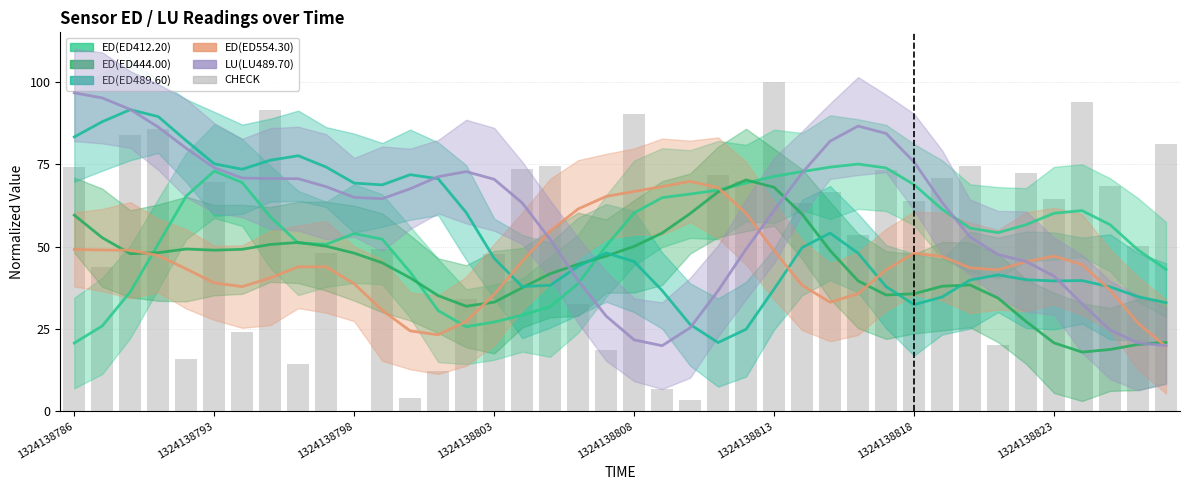

What is the greatest value displayed?

100.0